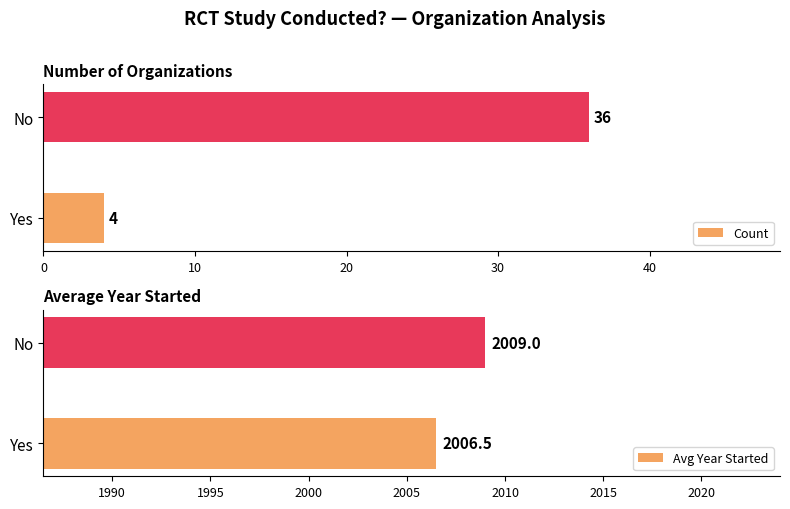

List the labels in order of Count value, largest first.

No, Yes